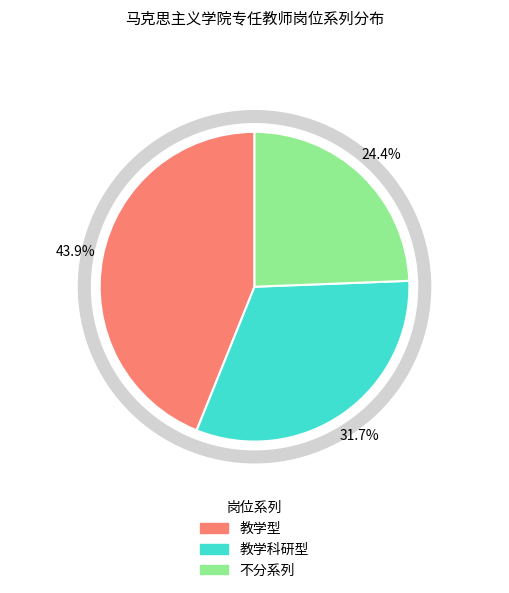

Approximately how many times larger is the value at 教学科研型 compared to 教学型?

0.7